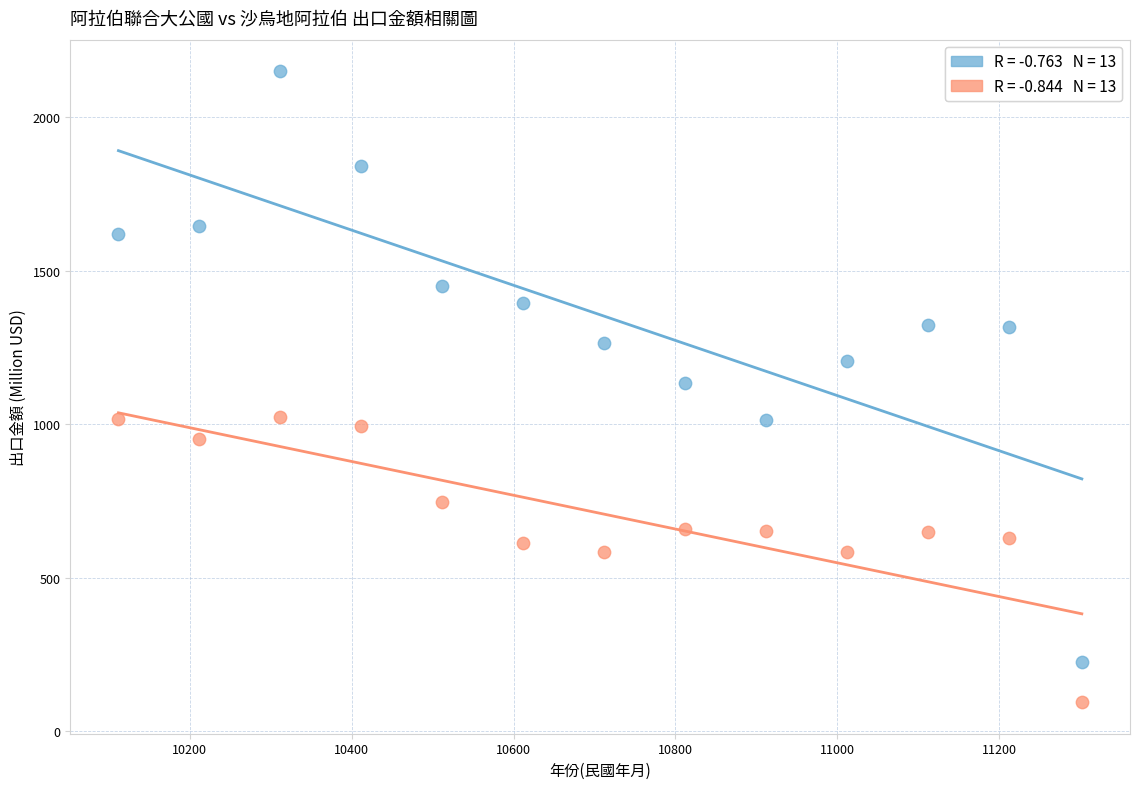

Across all data points, what is the range of X values (max minus min)?

1190